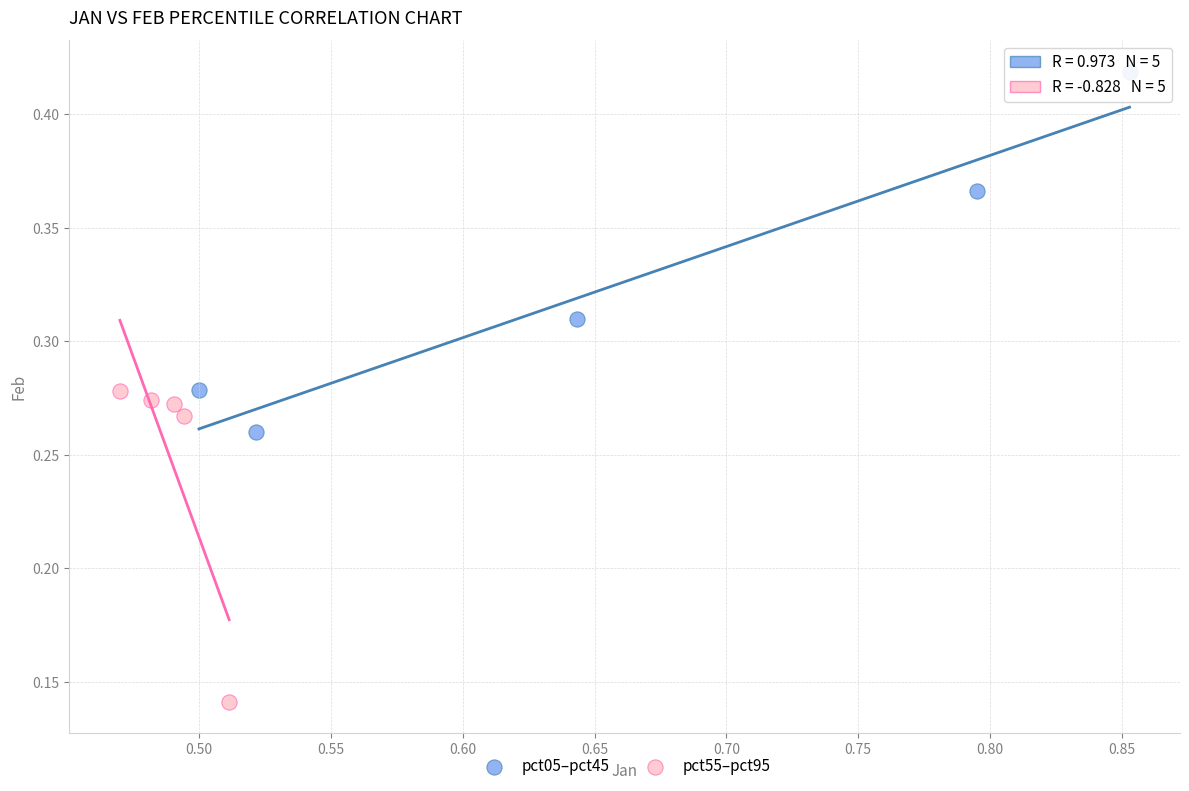

Which series reaches the maximum Y coordinate?

pct05–pct45